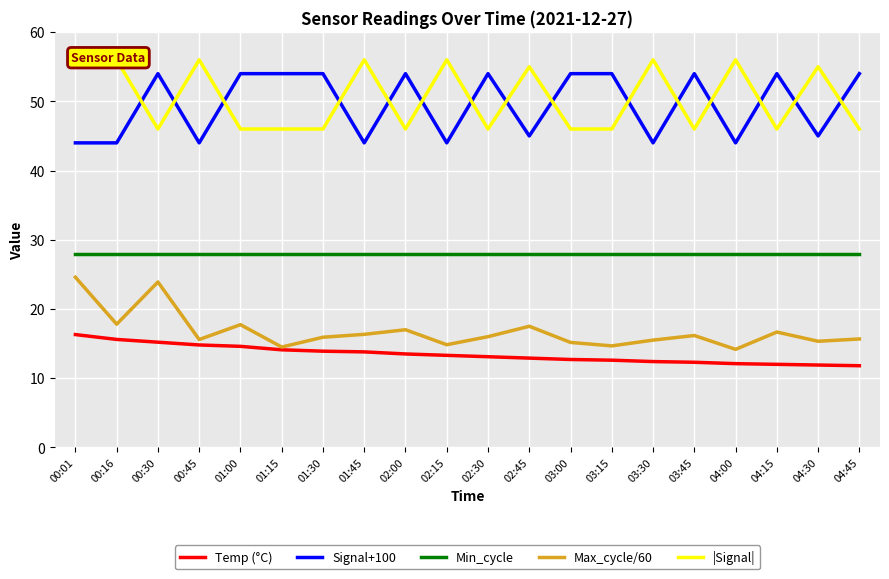

Which series changed the most between 01:00 and 03:00?

Max_cycle/60